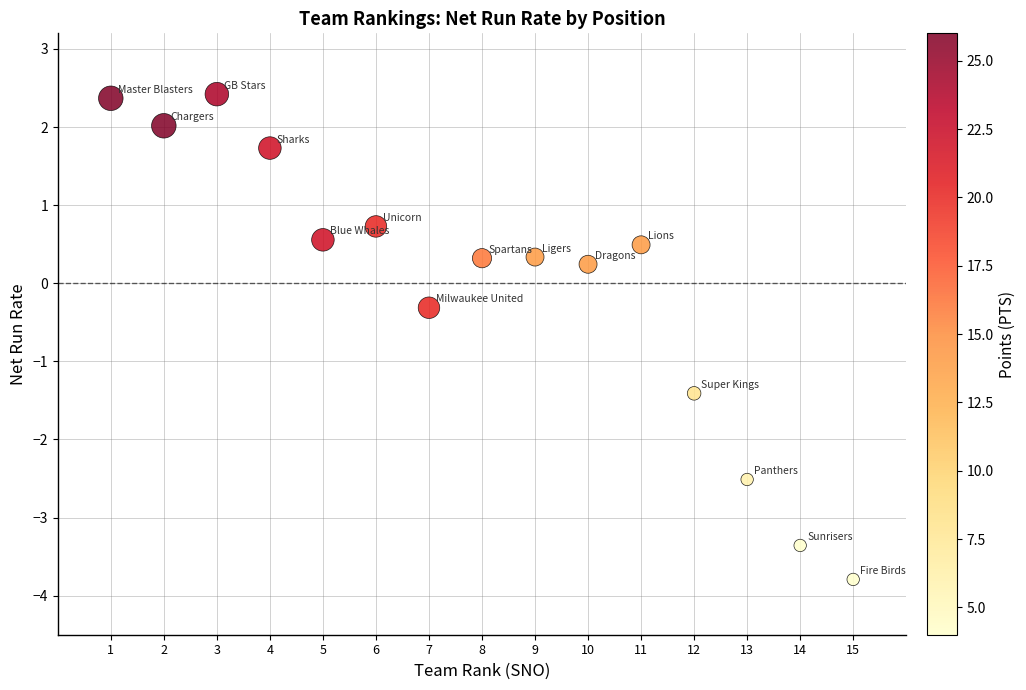

What is the range of Y values (max minus min)?

6.2